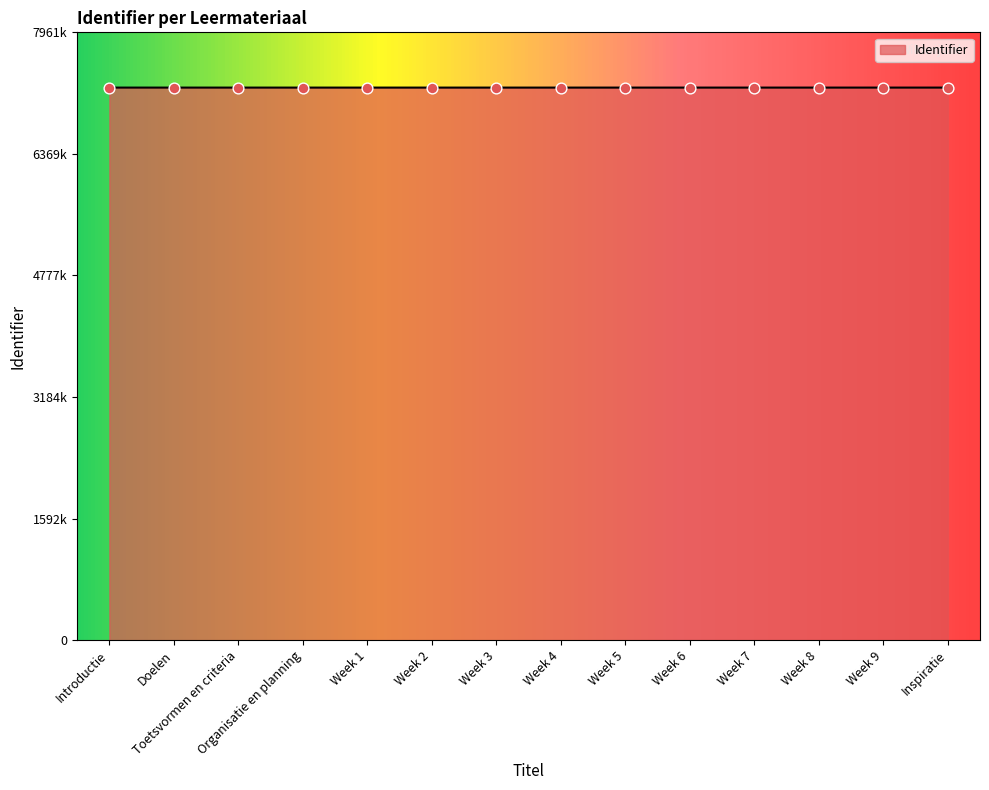

What is the change in value from Doelen to Week 6?

+17